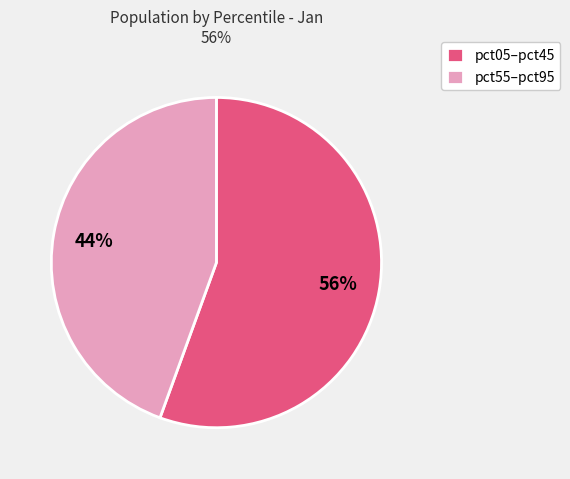

True or false: pct55–pct95 accounts for 31% of the total.

False